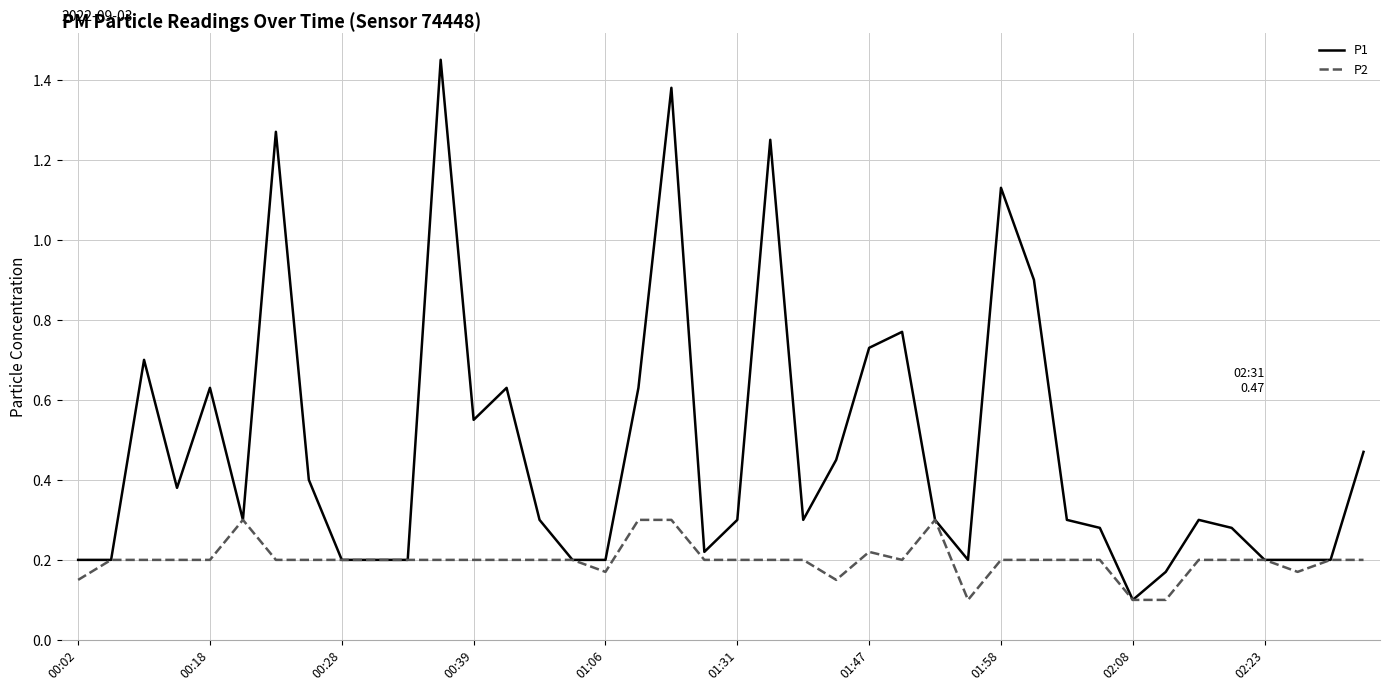

Which series has the largest total across all categories?

P1